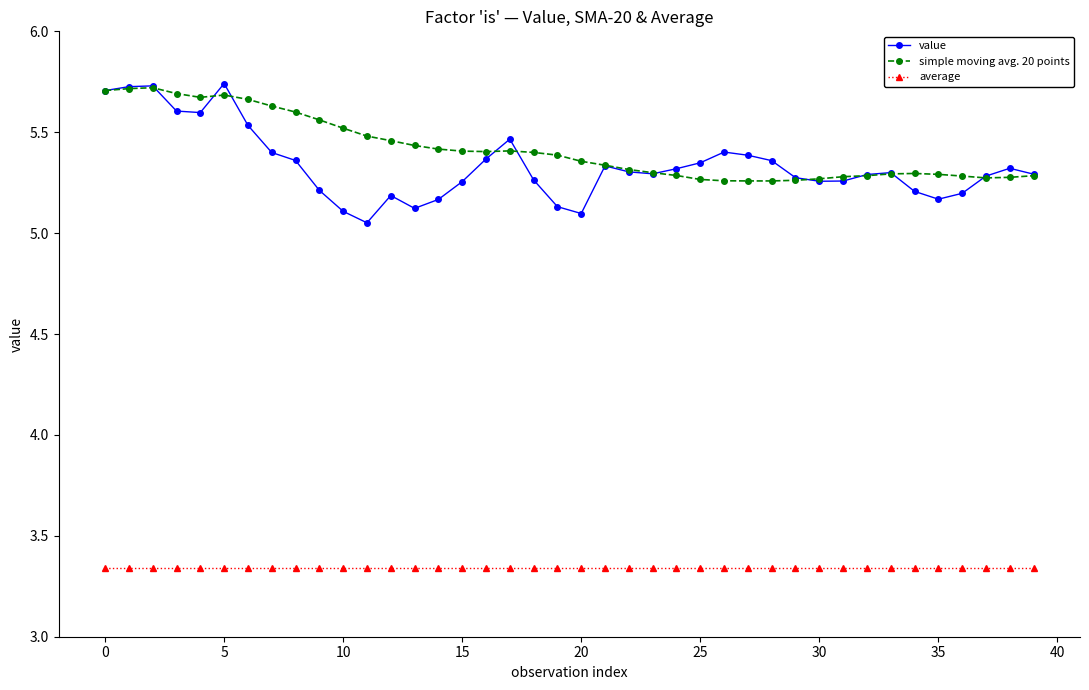

True or false: value and average cross at least once.

False